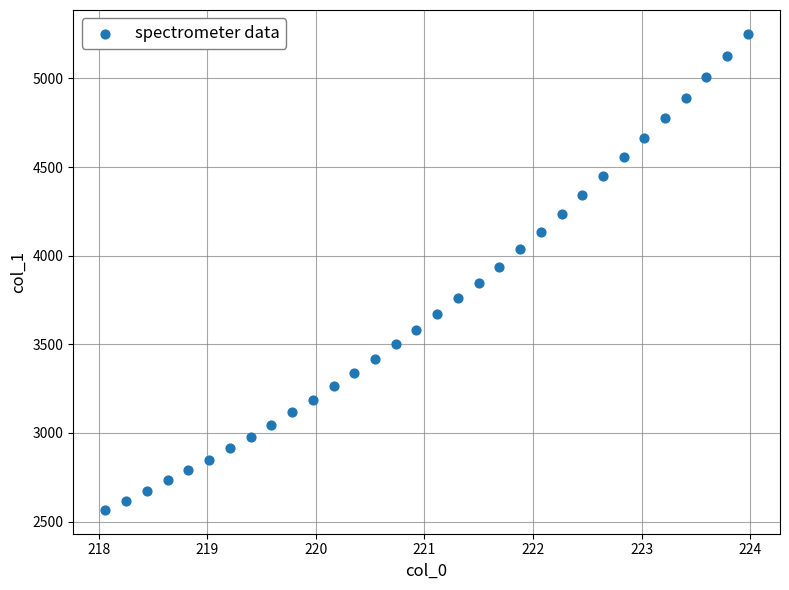

What is the range of Y values (max minus min)?

2685.6